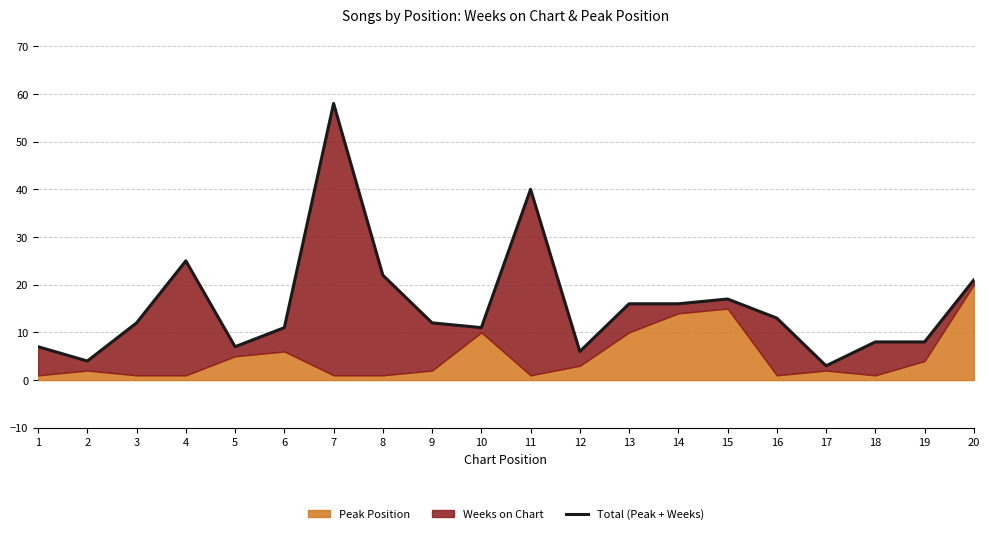

What is the average value?

16